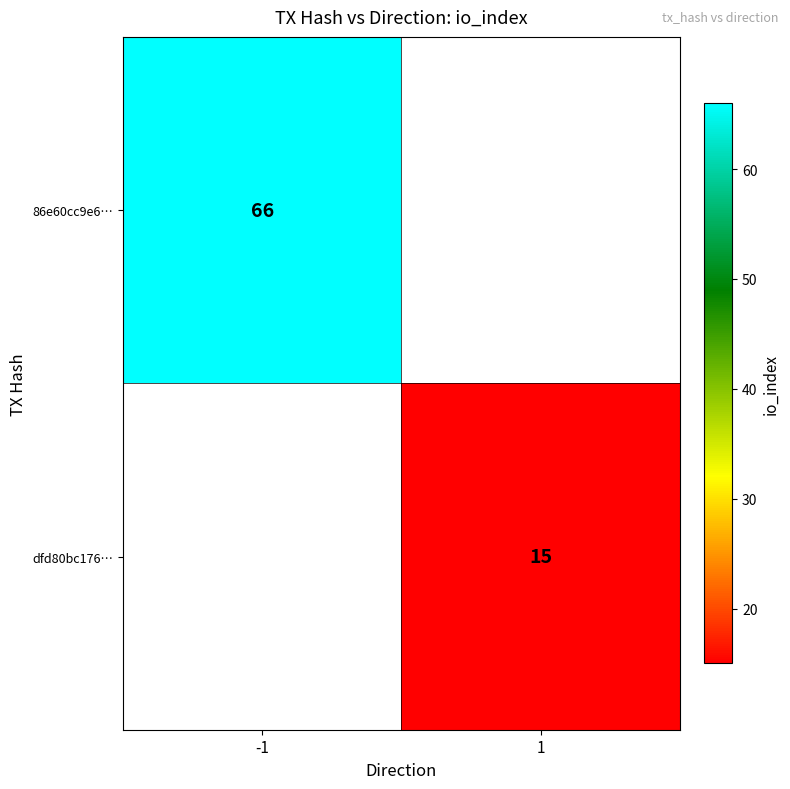

How many series are shown in this chart?

2